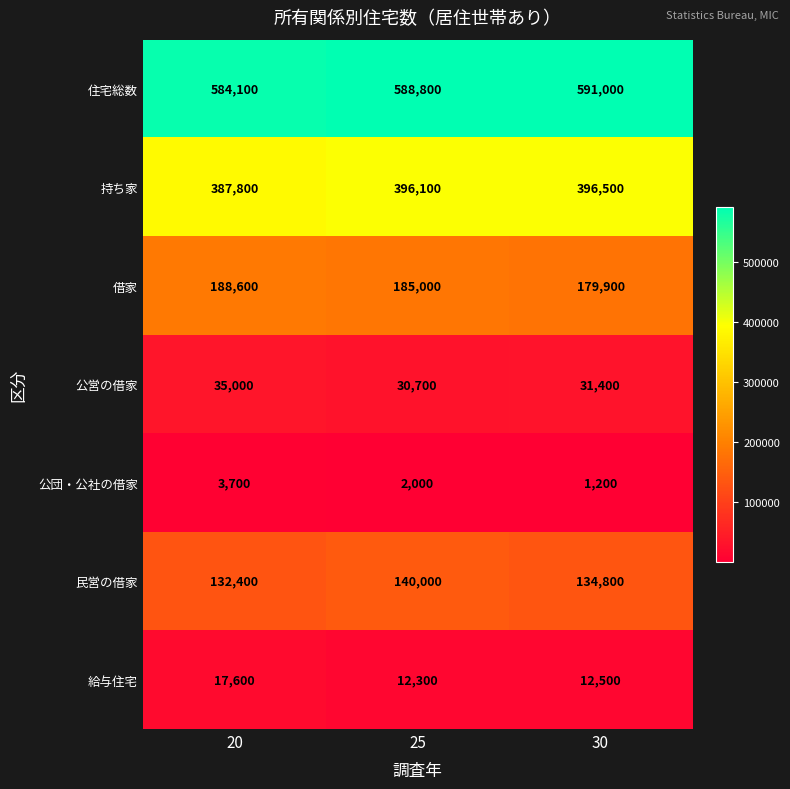

What is the sum of the 公団・公社の借家 values at 20 and 25?

5700